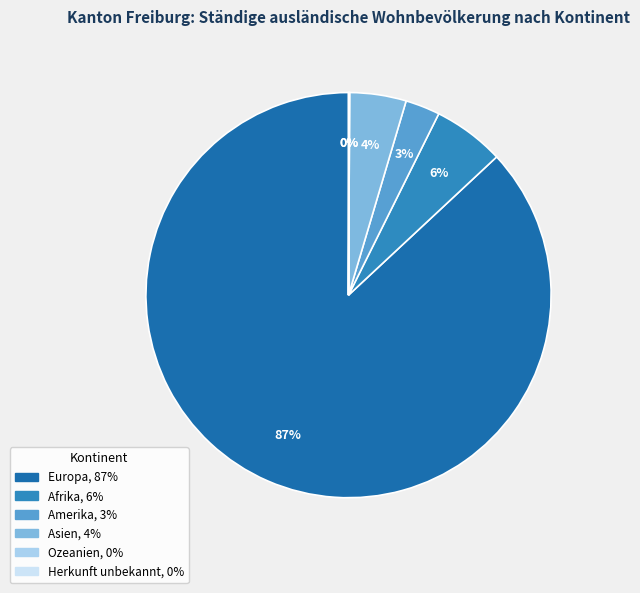

What percentage is the Amerika slice, to the nearest percent?

3%